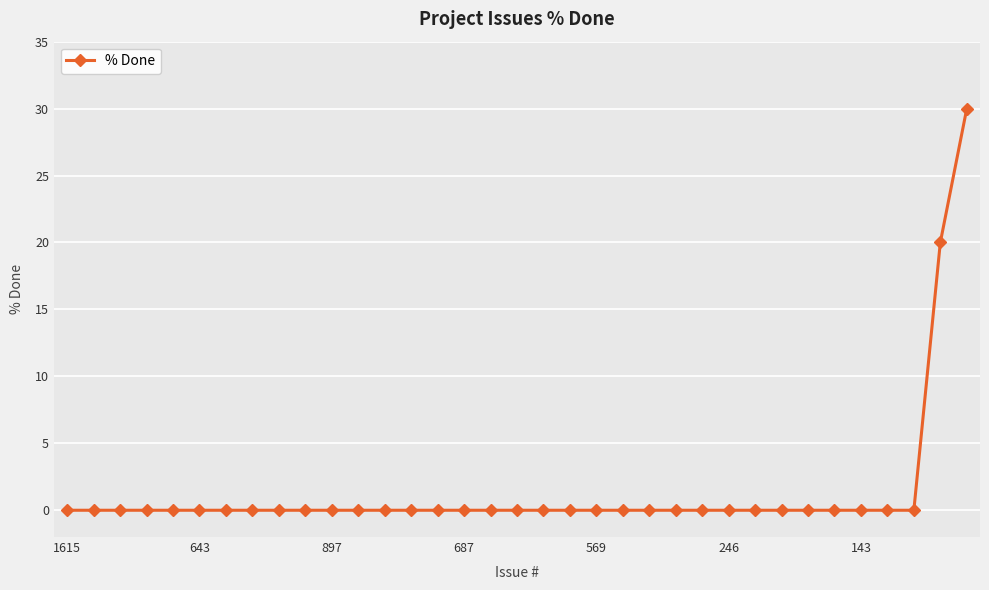

What is the difference between the maximum and minimum values?

30